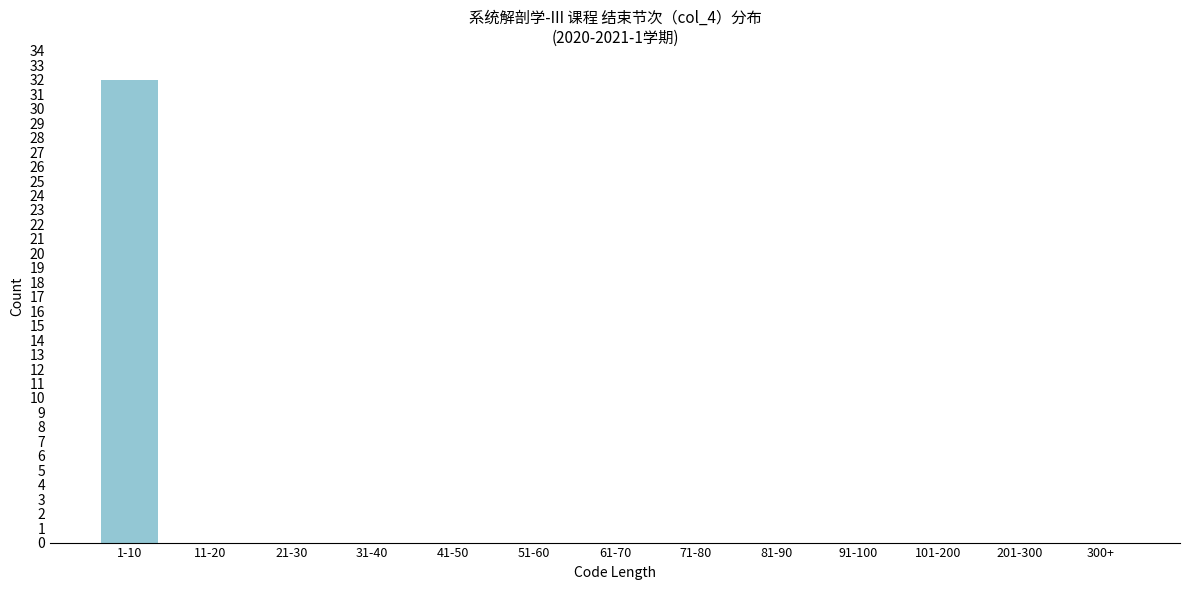

Reading left to right, extract all data points from this chart.

1-10=32	11-20=0	21-30=0	31-40=0	41-50=0	51-60=0	61-70=0	71-80=0	81-90=0	91-100=0	101-200=0	201-300=0	300+=0